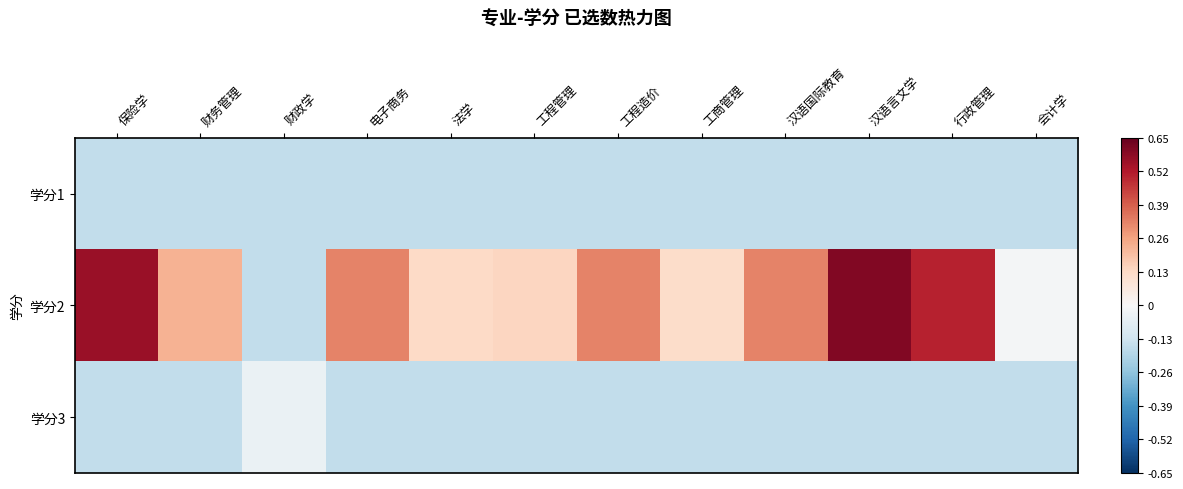

What is the total value across all series at 行政管理?

0.2